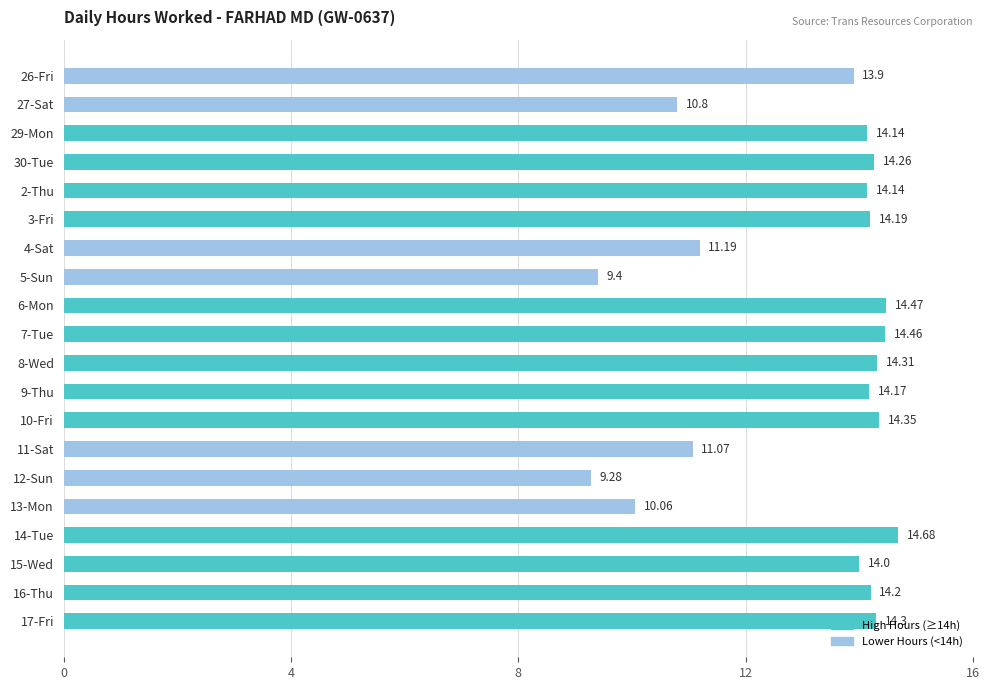

Approximately how many times larger is the value at 11-Sat compared to 8-Wed?

0.8